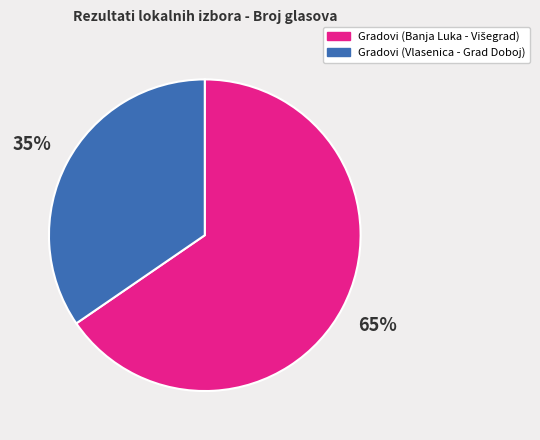

To the nearest percent, what is the average slice percentage?

50%